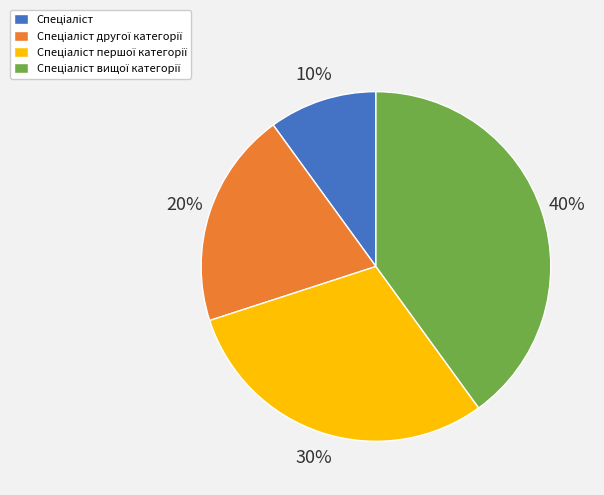

Is there any slice that represents more than half of the pie?

No